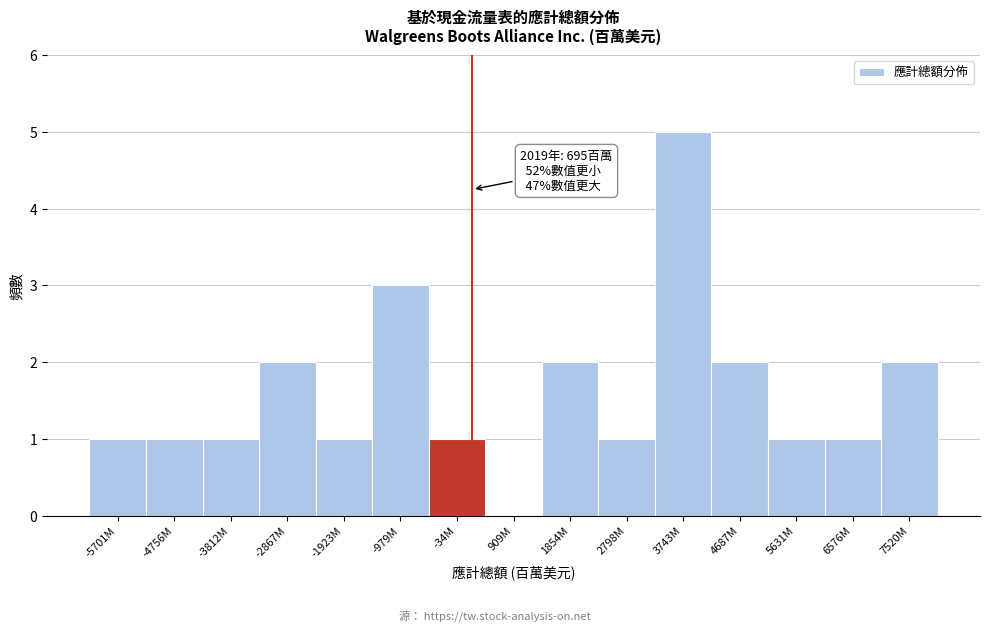

Reading left to right, what are all the values shown in this chart?

-5701M=1	-4756M=1	-3812M=1	-2867M=2	-1923M=1	-979M=3	-34M=1	909M=0	1854M=2	2798M=1	3743M=5	4687M=2	5631M=1	6576M=1	7520M=2